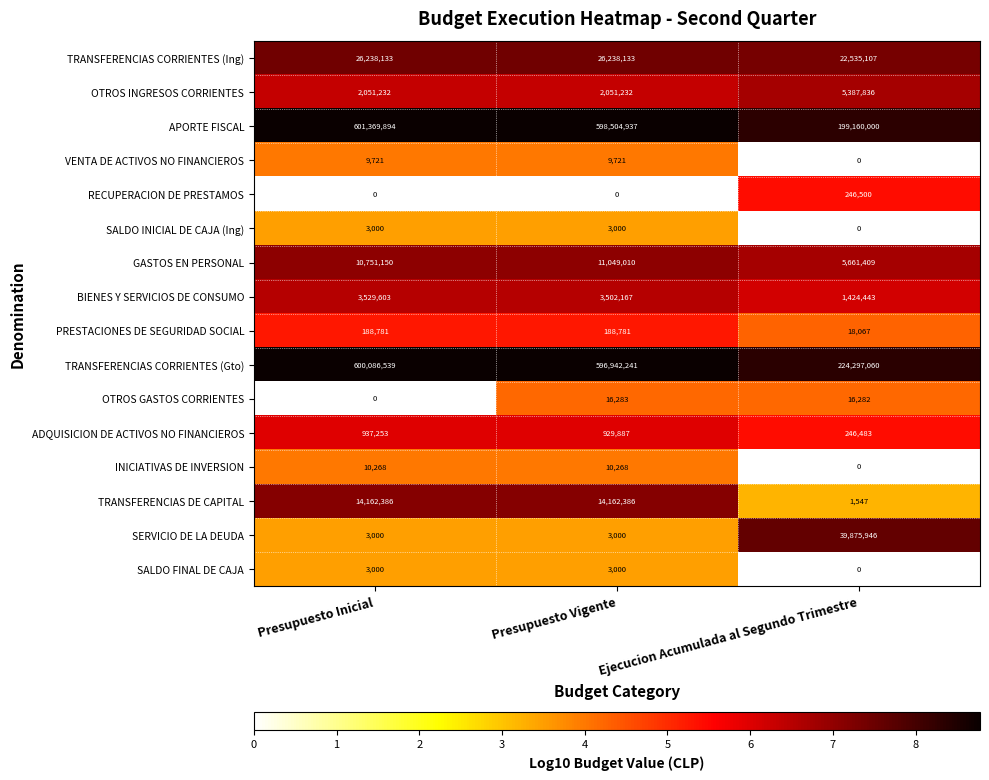

Which label corresponds to the largest value in the chart?

Presupuesto Inicial